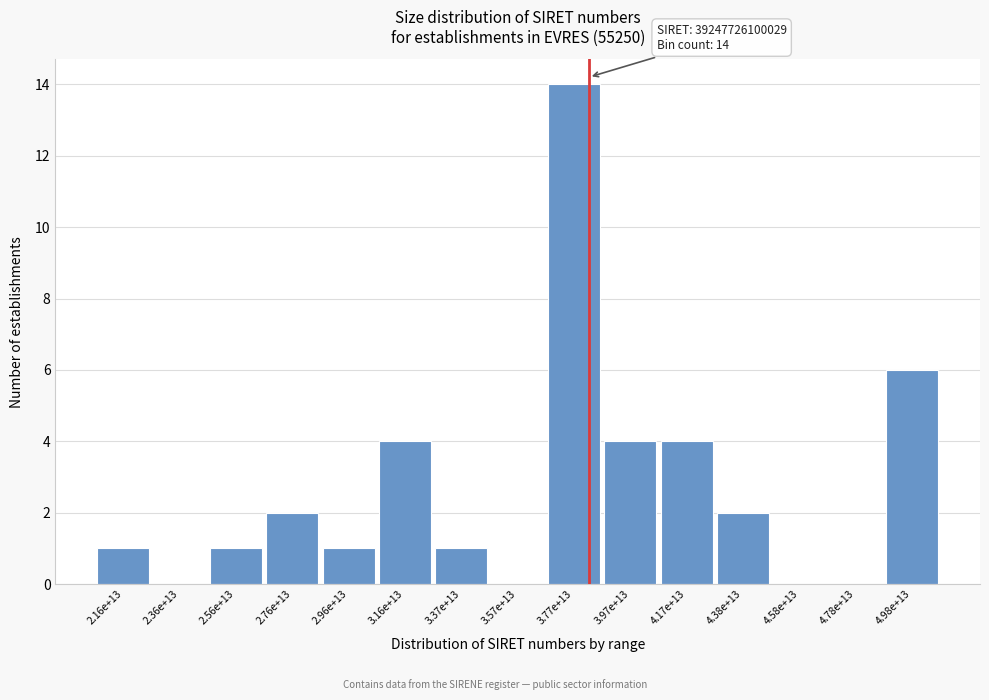

Reading left to right, list all the values displayed in this chart.

2.16e+13=1	2.36e+13=0	2.56e+13=1	2.76e+13=2	2.96e+13=1	3.16e+13=4	3.37e+13=1	3.57e+13=0	3.77e+13=14	3.97e+13=4	4.17e+13=4	4.38e+13=2	4.58e+13=0	4.78e+13=0	4.98e+13=6